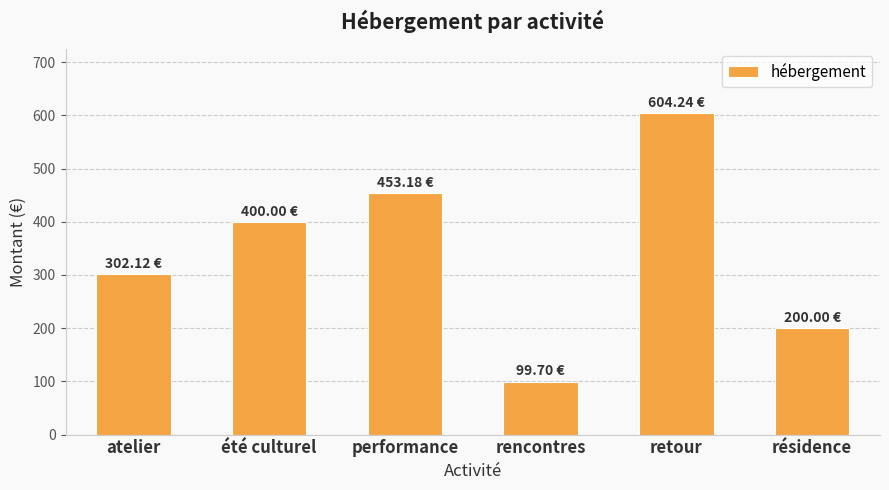

Reading left to right, transcribe all the data shown in this chart.

302.1	400.0	453.2	99.7	604.2	200.0